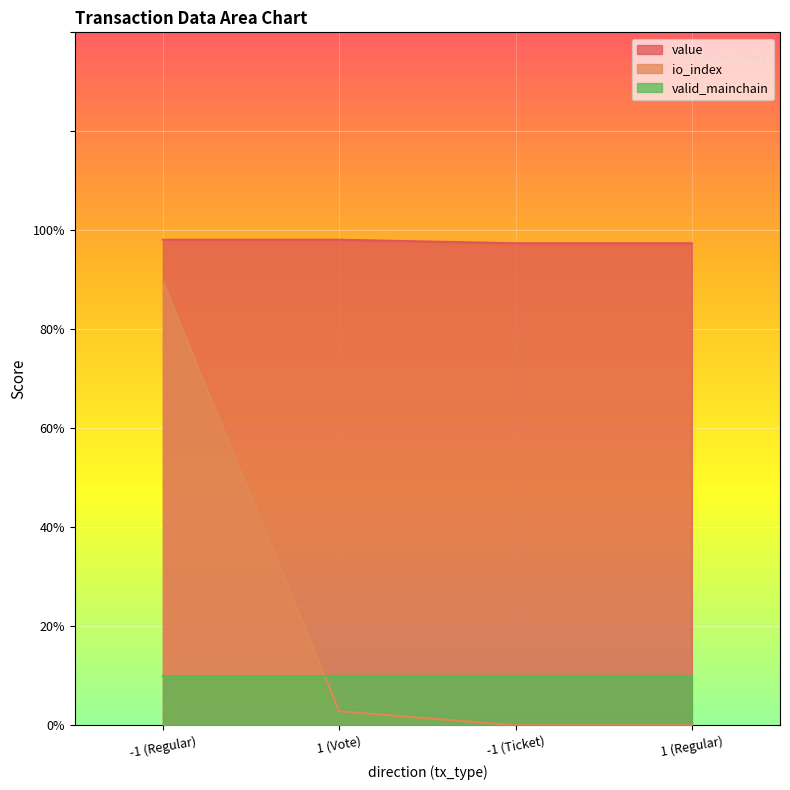

Is the value of io_index at 1 (Vote) greater than the value of value at 1 (Vote)?

No